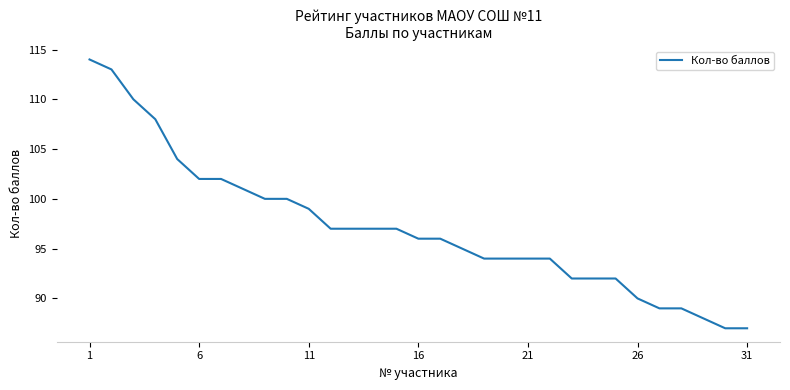

Does the chart display data point markers on the line(s)?

No